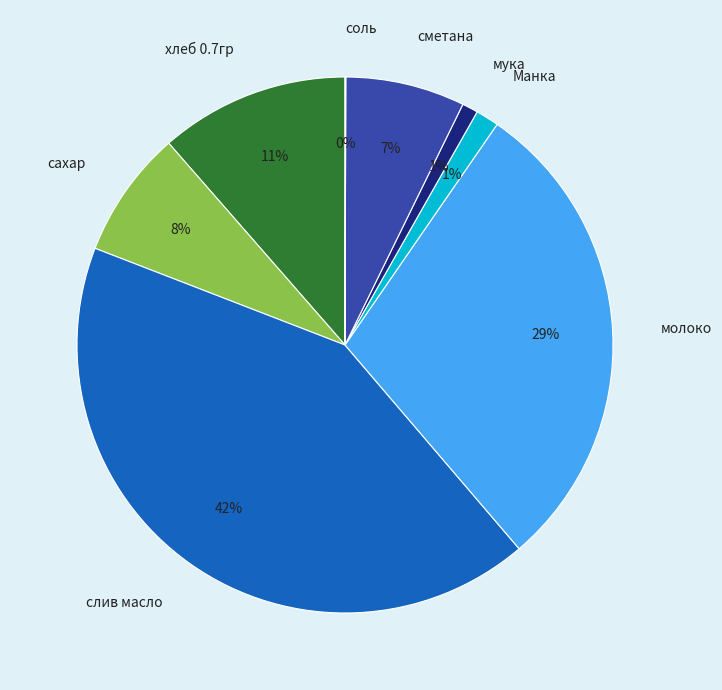

Is мука the majority of the pie?

No